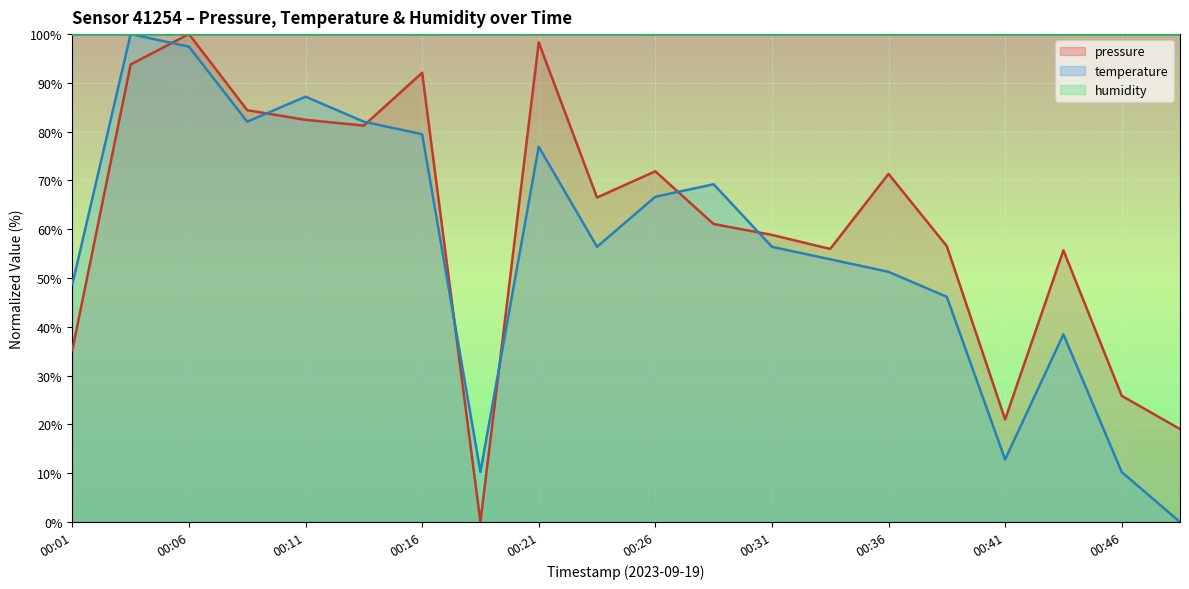

What value does the temperature series have at 00:01?

48.7